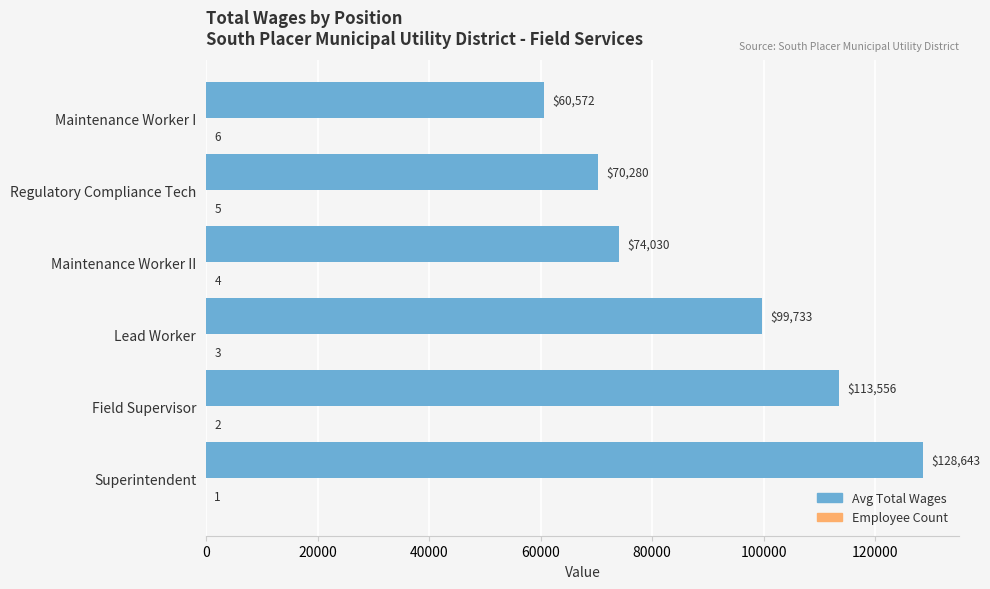

What is the maximum value shown in the chart?

128643.0